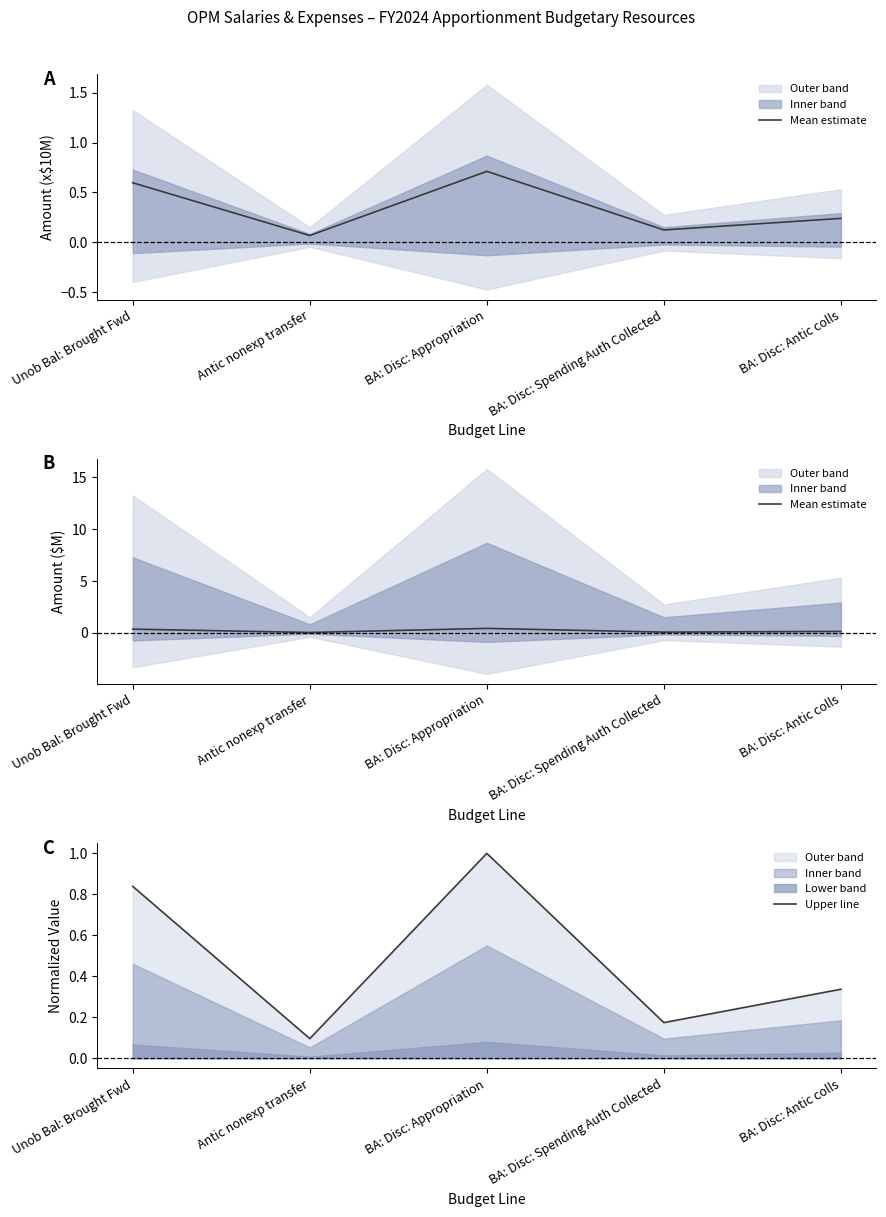

At which category is the sum across all series the highest?

BA: Disc: Appropriation